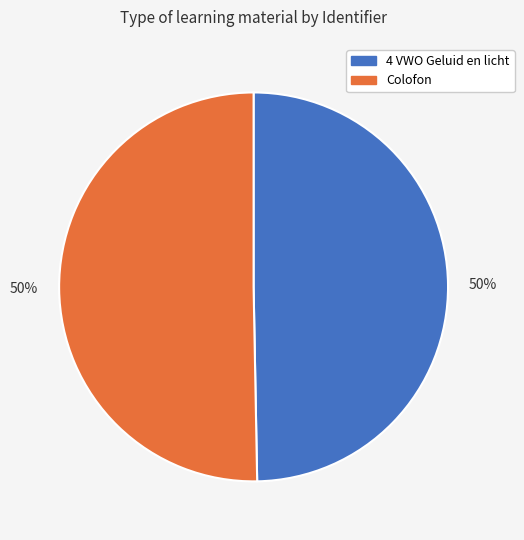

Count the number of slices in the pie.

2